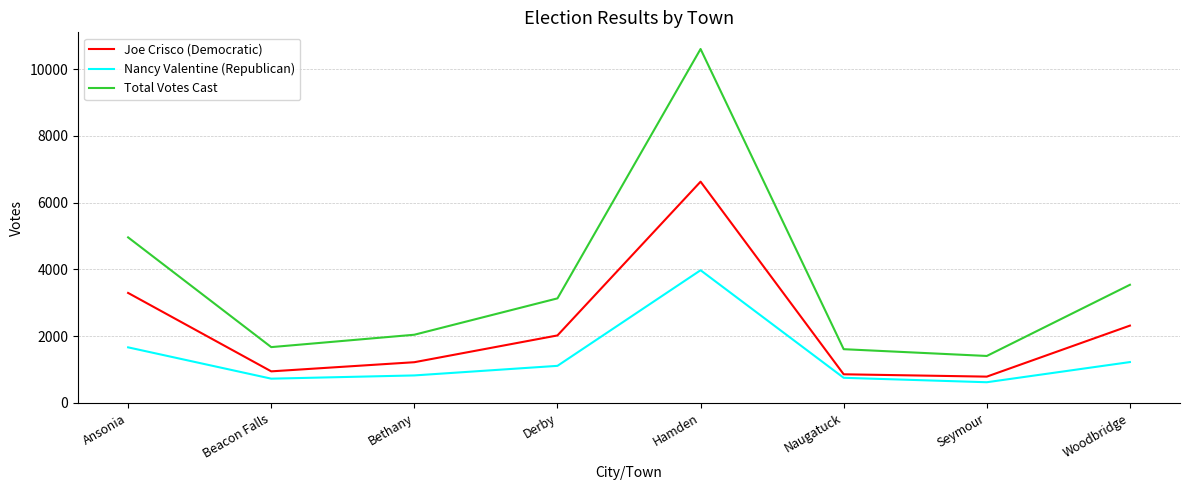

Which category has the highest value across all series?

Hamden